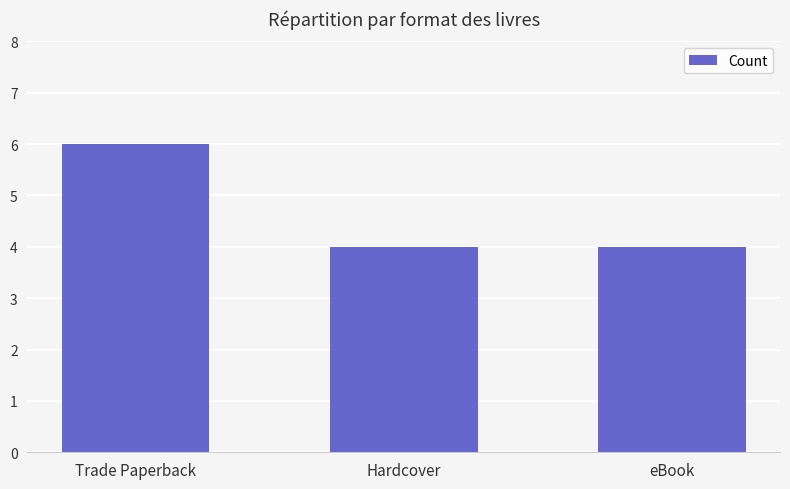

At which category does the chart reach its peak across all series?

Trade Paperback